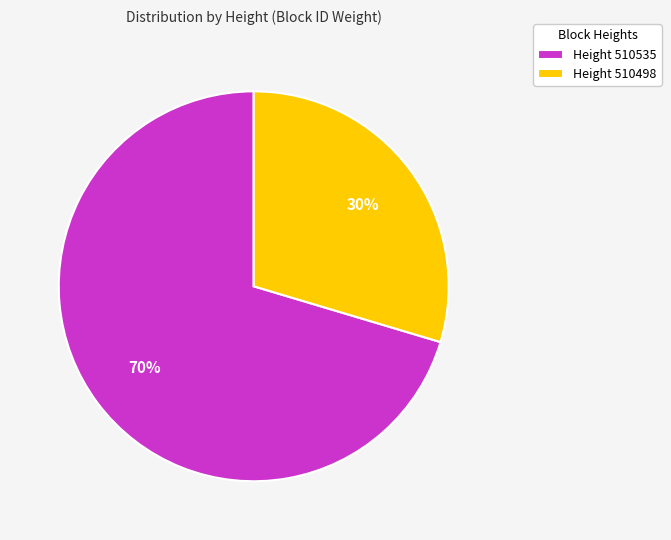

Do Height 510498 and Height 510535 together represent more than half of the pie?

Yes